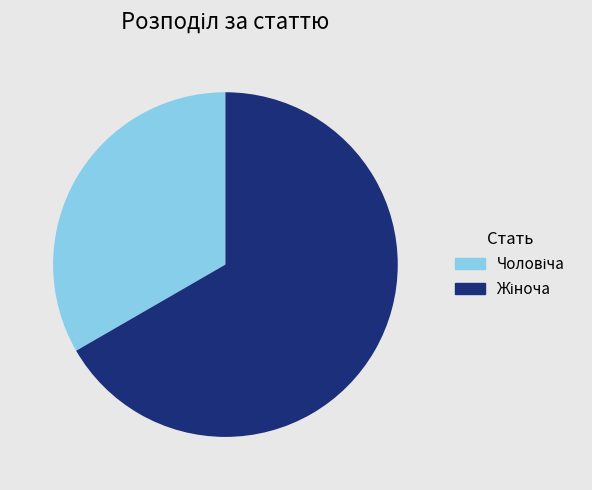

Is there a majority slice in this chart?

Yes